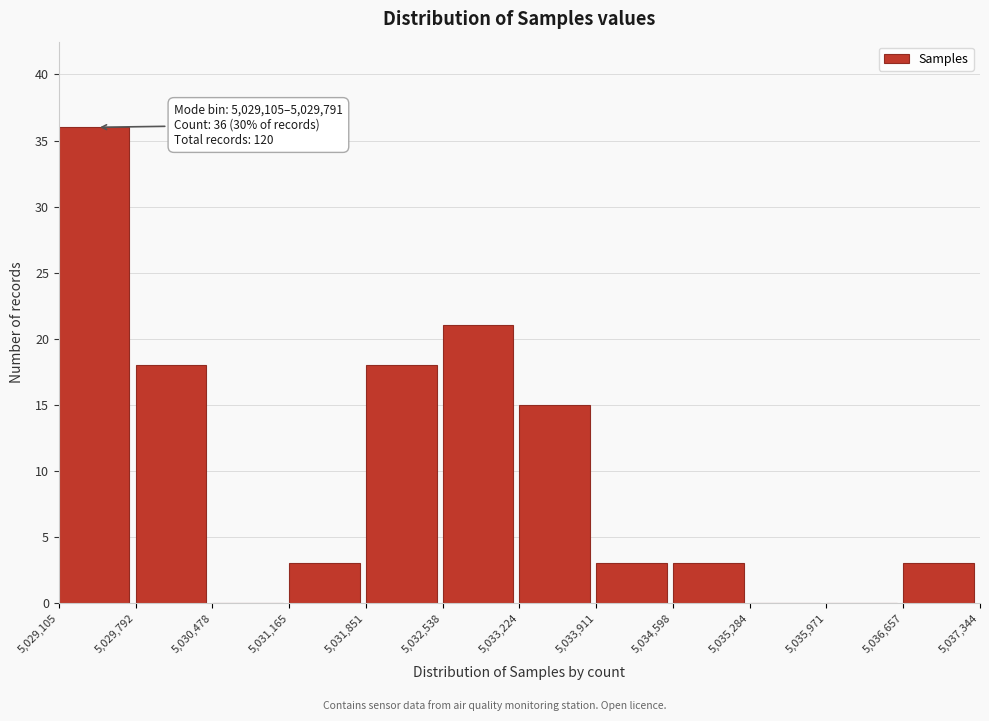

Over which range of the x-axis is the bar tallest?

5,029,105 to 5,029,792